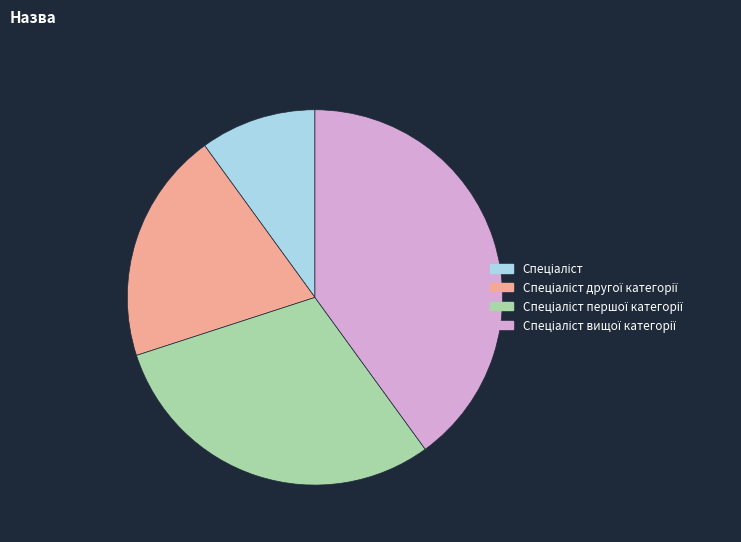

Is there a majority slice in this chart?

No